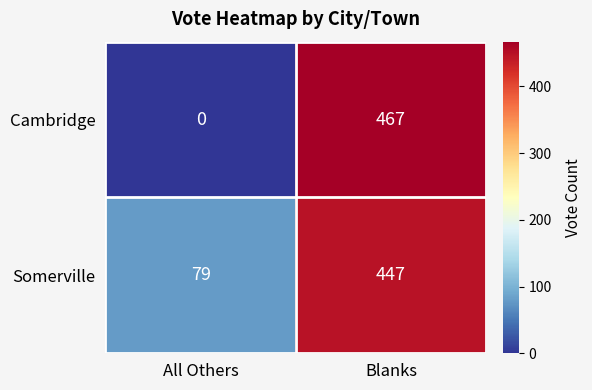

What is the difference between the maximum and minimum values in the Somerville series?

368